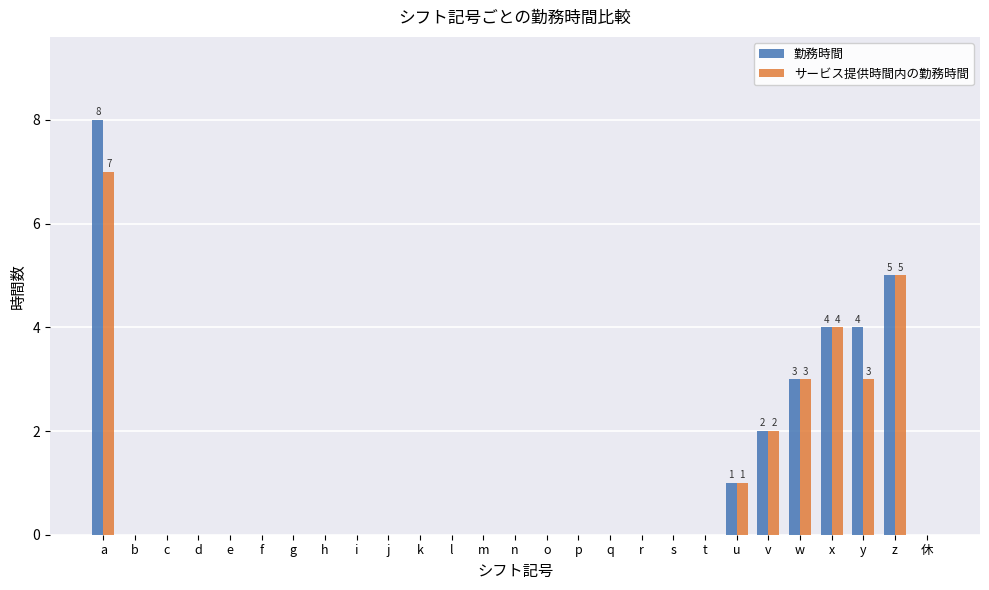

Is it true that サービス提供時間内の勤務時間 equals 2 at x?

False